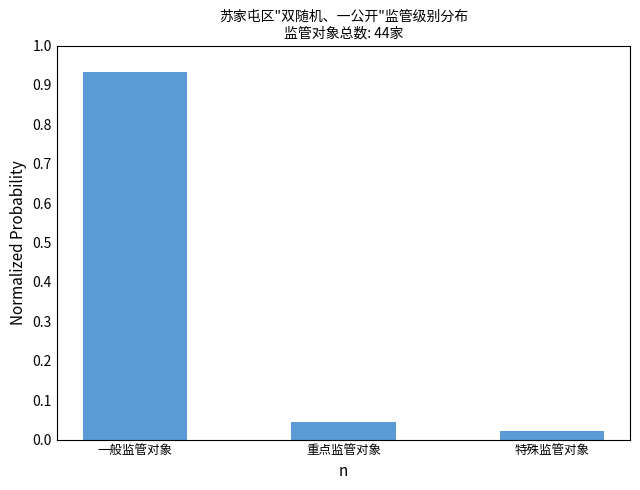

At which category does the chart reach its minimum across all series?

特殊监管对象